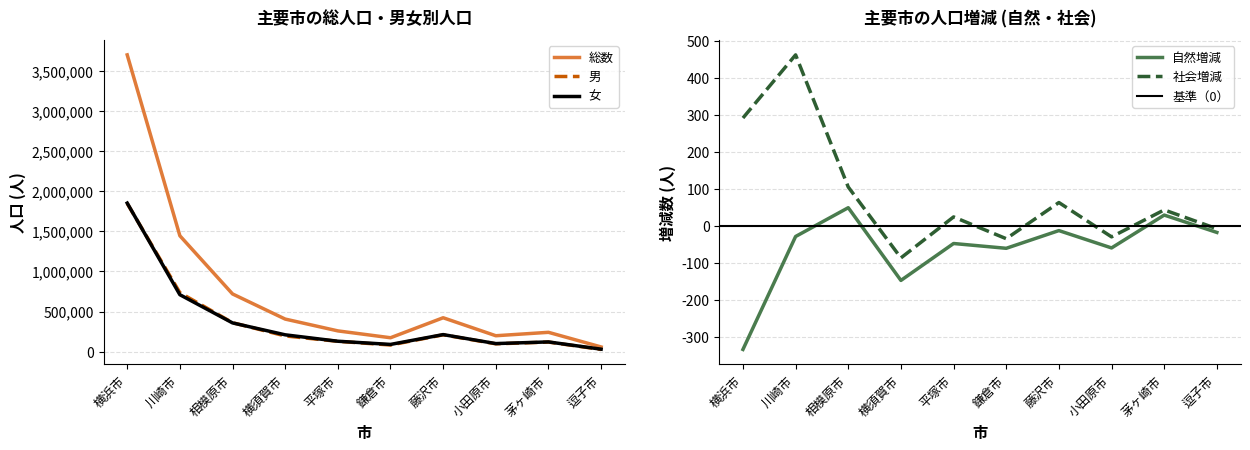

At which label does 総数 reach its minimum?

逗子市